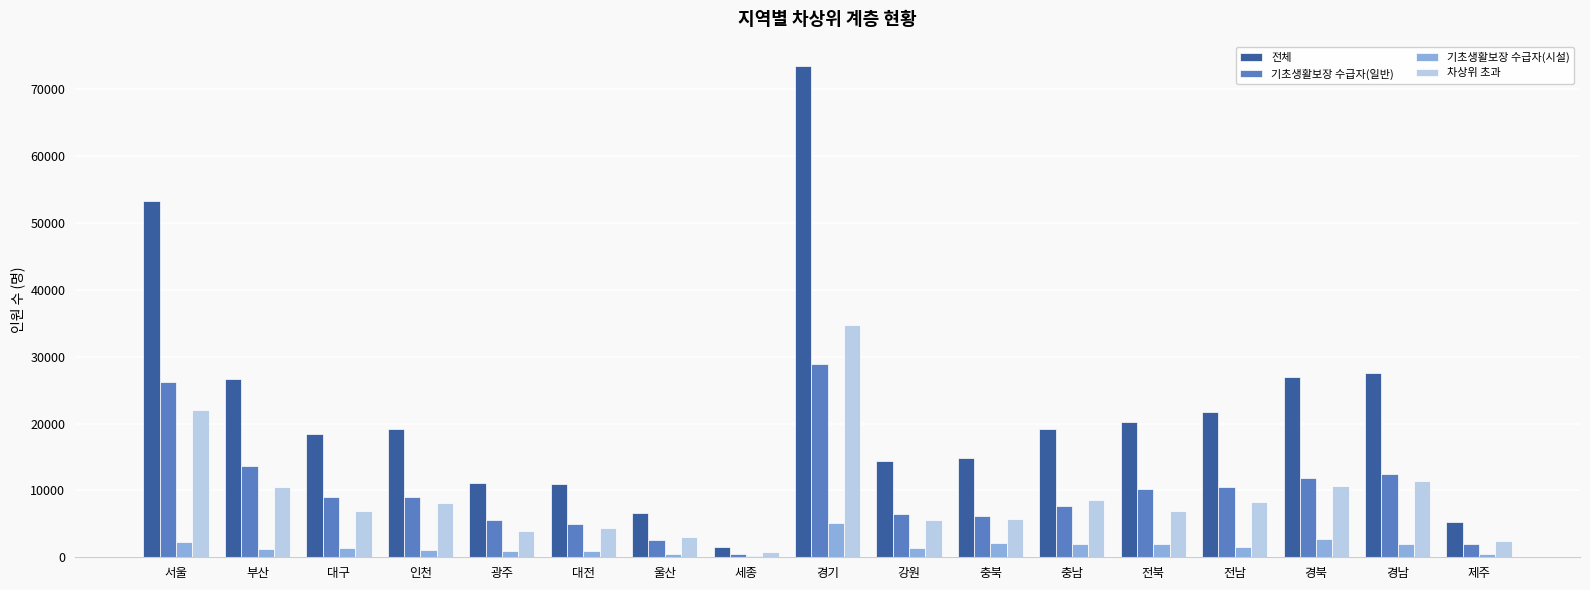

The 전체 series shows 20291 at 전북. True or false?

True